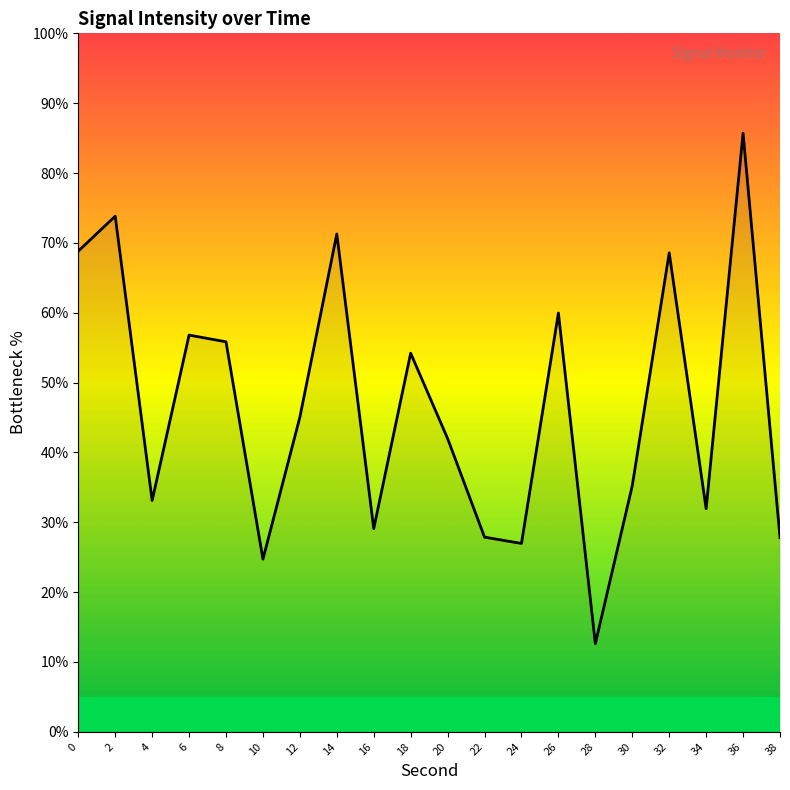

What is the difference between the second highest and second lowest values?

49.1